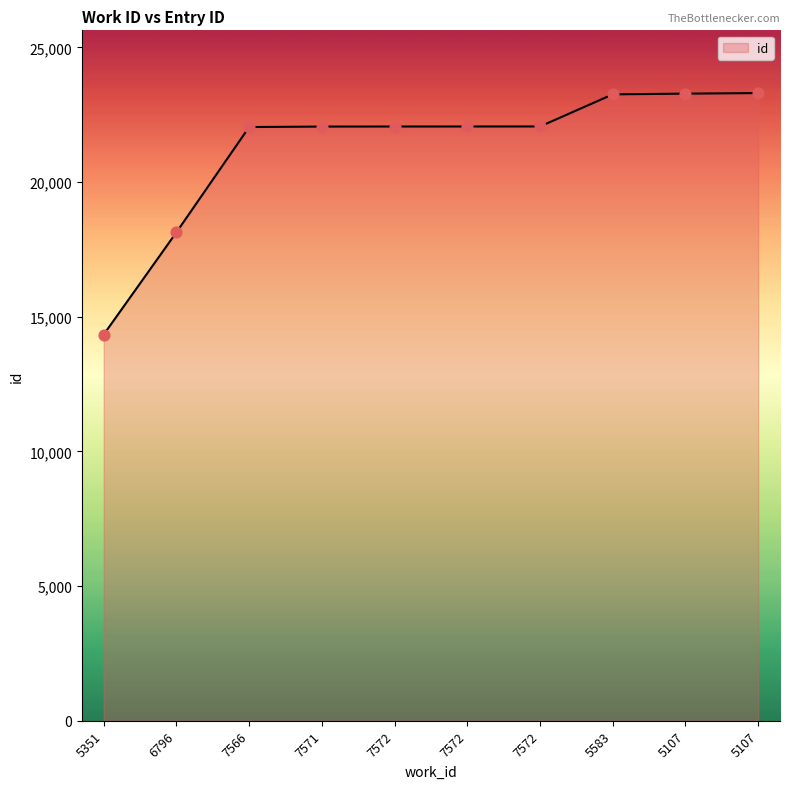

What is the change in value from 5583 to 5107?

+47